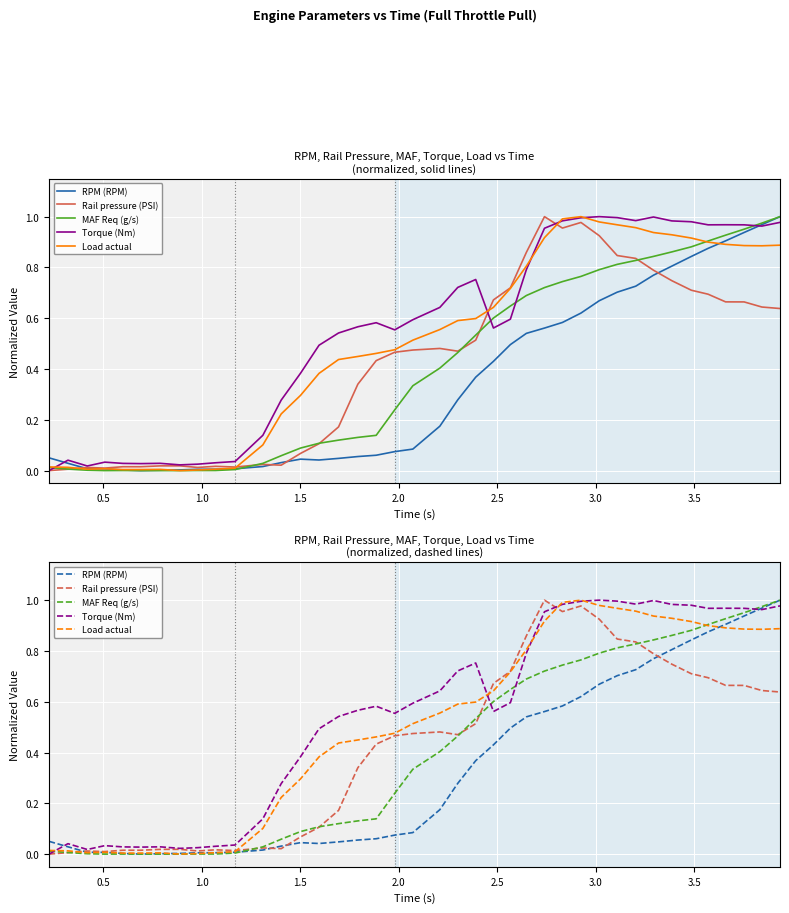

How many categories are shown in the chart?

40